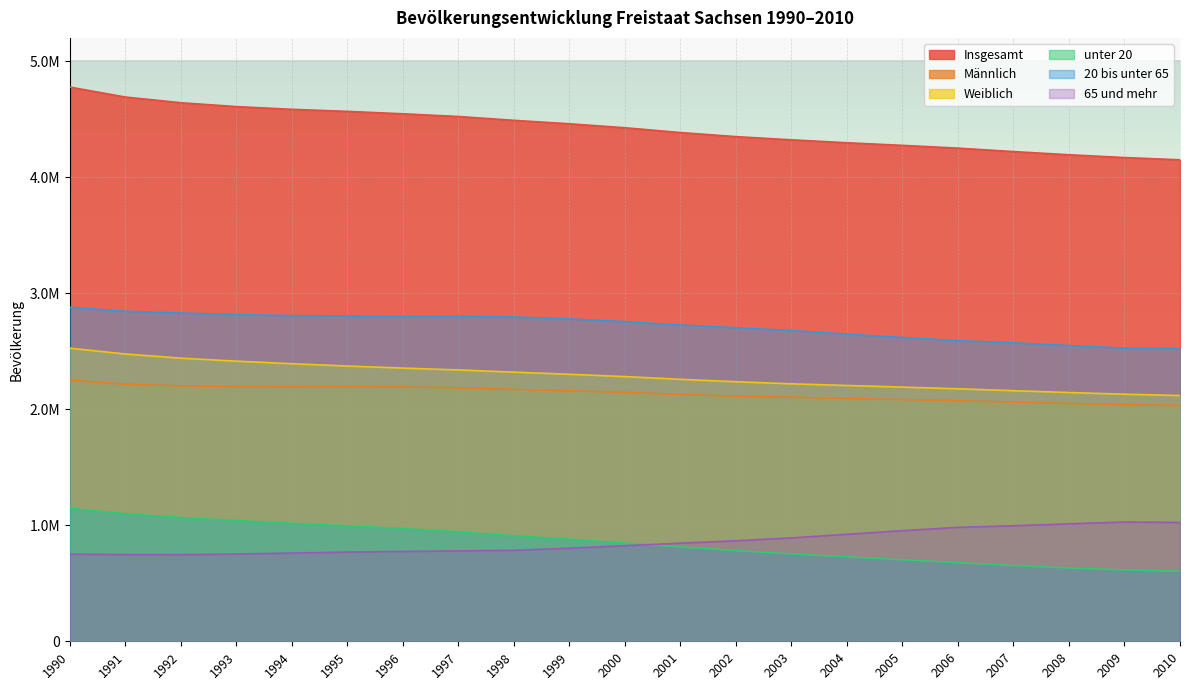

Does the chart display data point markers on the line(s)?

No